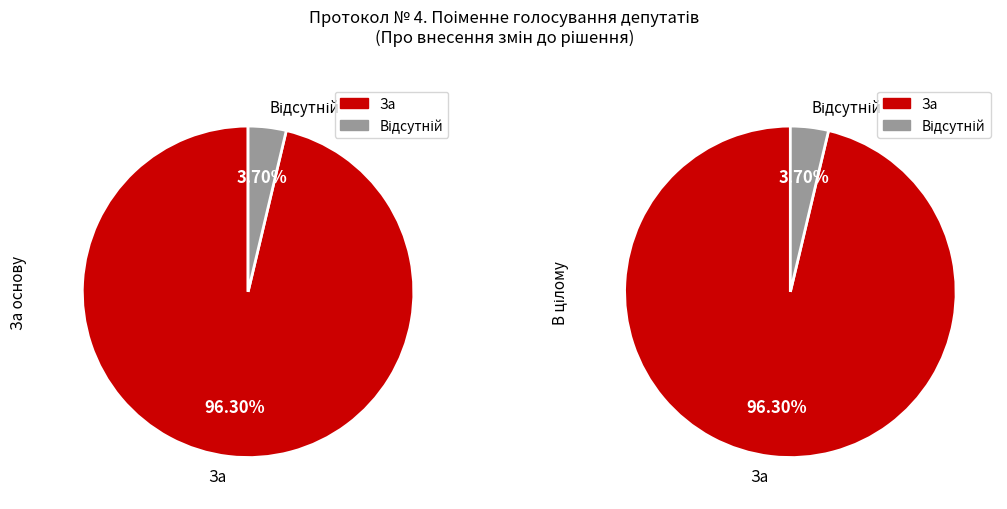

True or false: Відсутній accounts for 10% of the total.

False